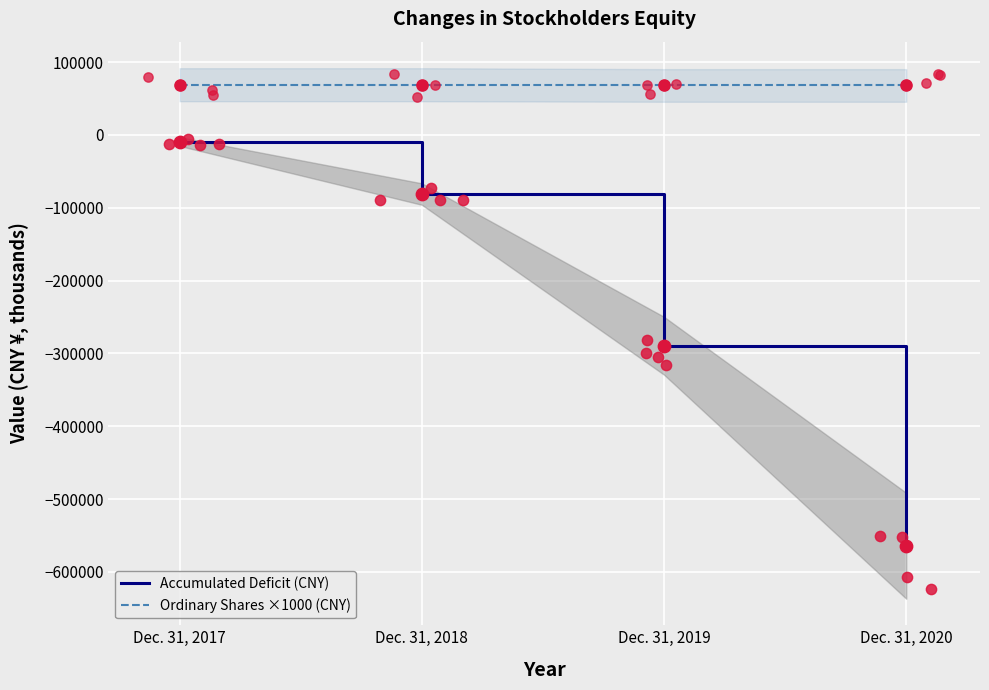

Is the value of Ordinary Shares ×1000 (CNY) at Dec. 31, 2020 greater than the value of Accumulated Deficit (CNY) at Dec. 31, 2018?

Yes